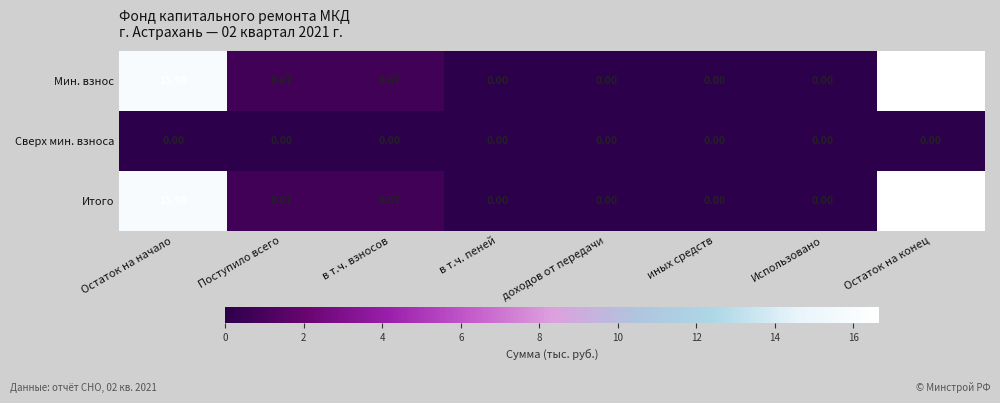

Which label corresponds to the largest value in the chart?

Остаток на конец